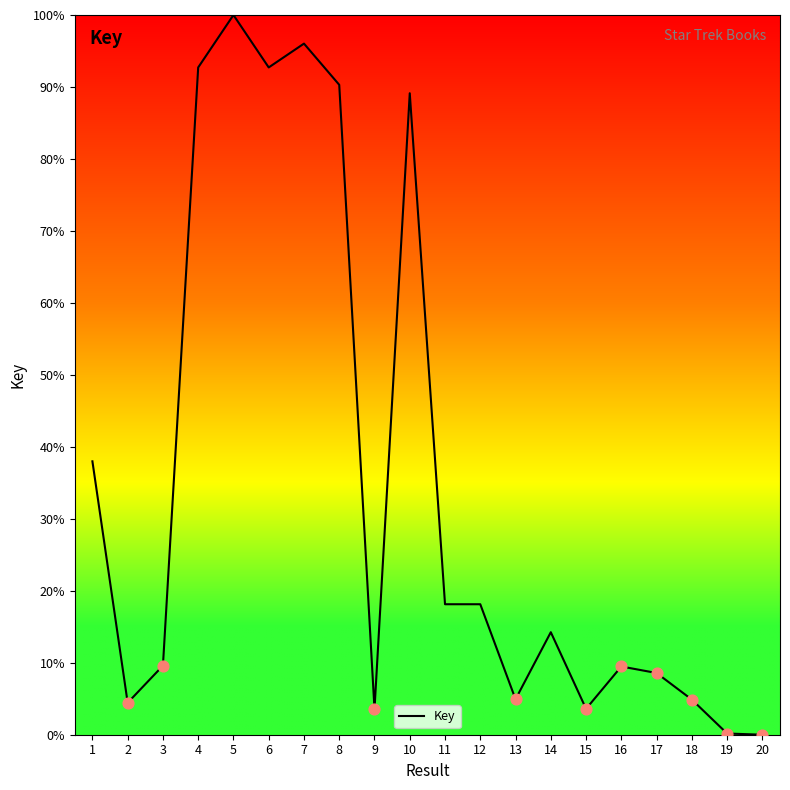

What is the change in value from 7 to 15?

-92.4